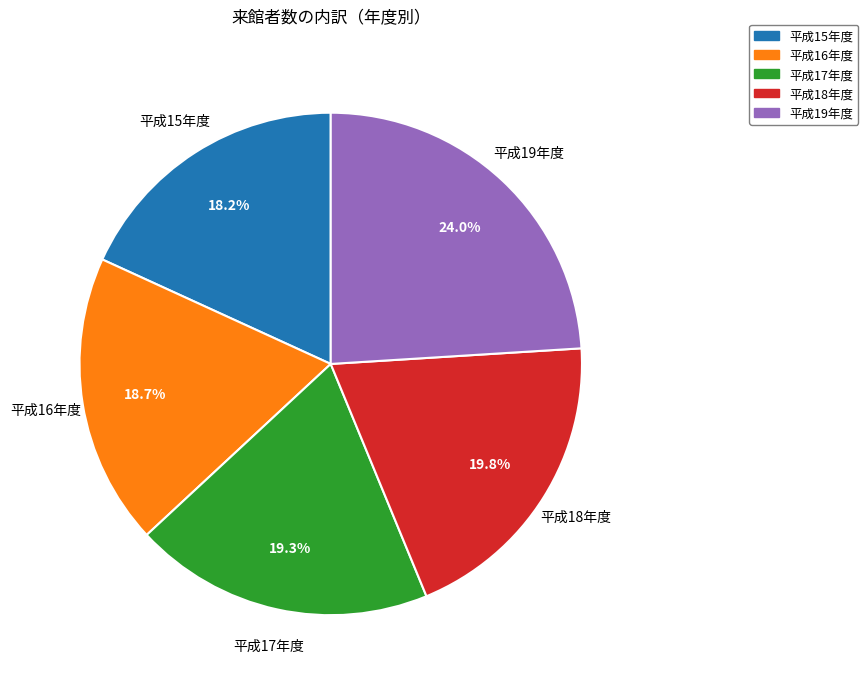

Which category has the biggest portion of the pie?

平成19年度